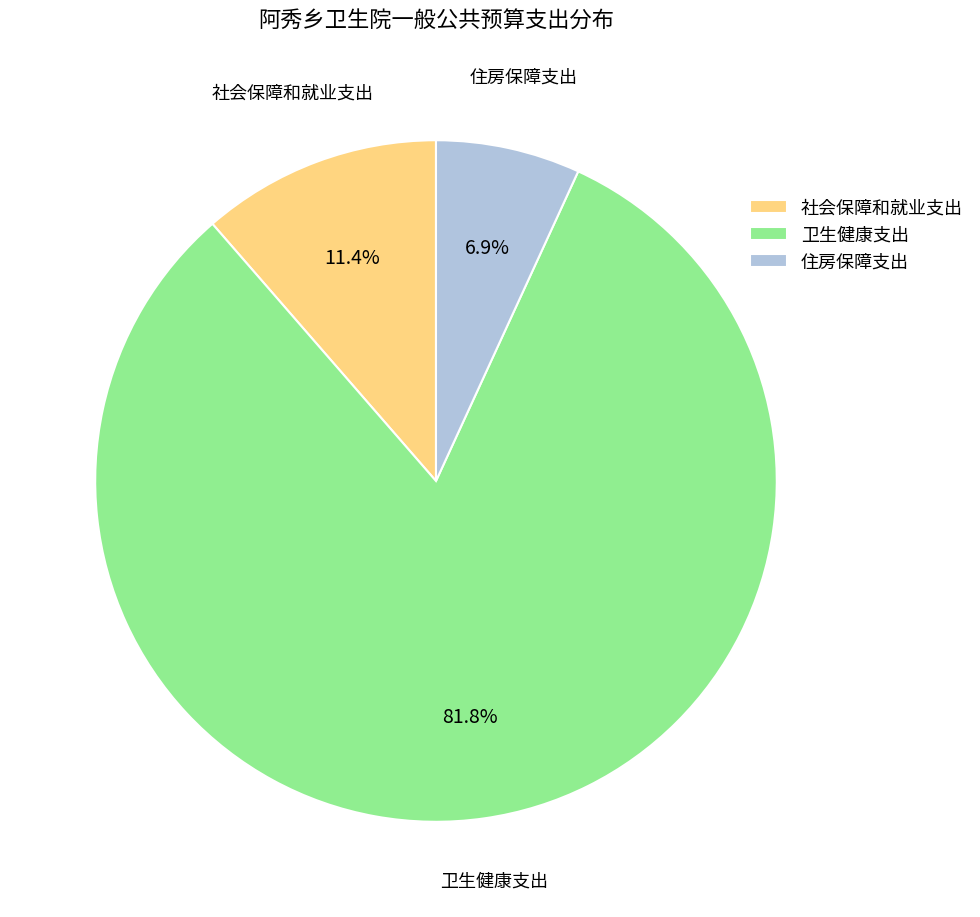

Which slice is the smallest?

住房保障支出